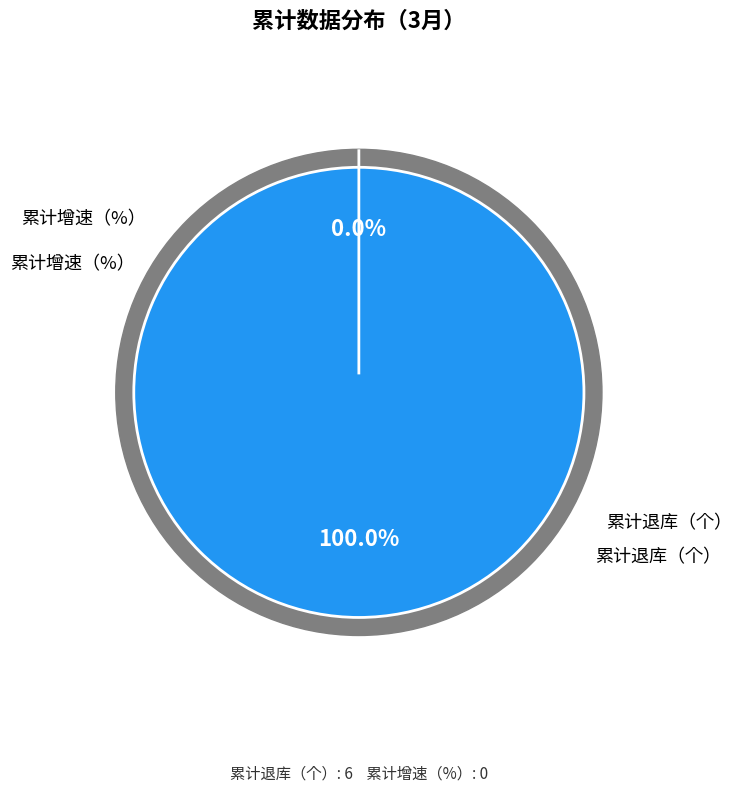

How many segments does this pie chart have?

2